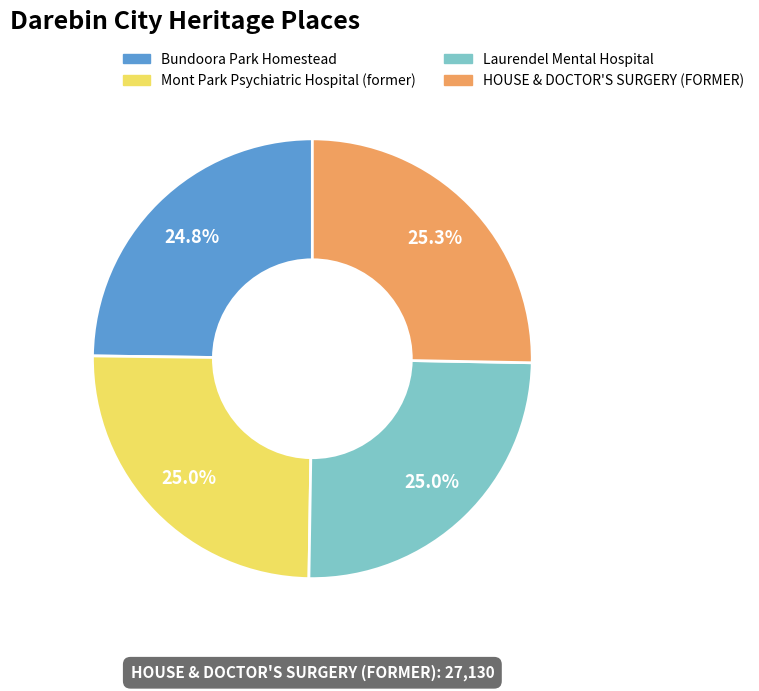

Is there a majority slice in this chart?

No